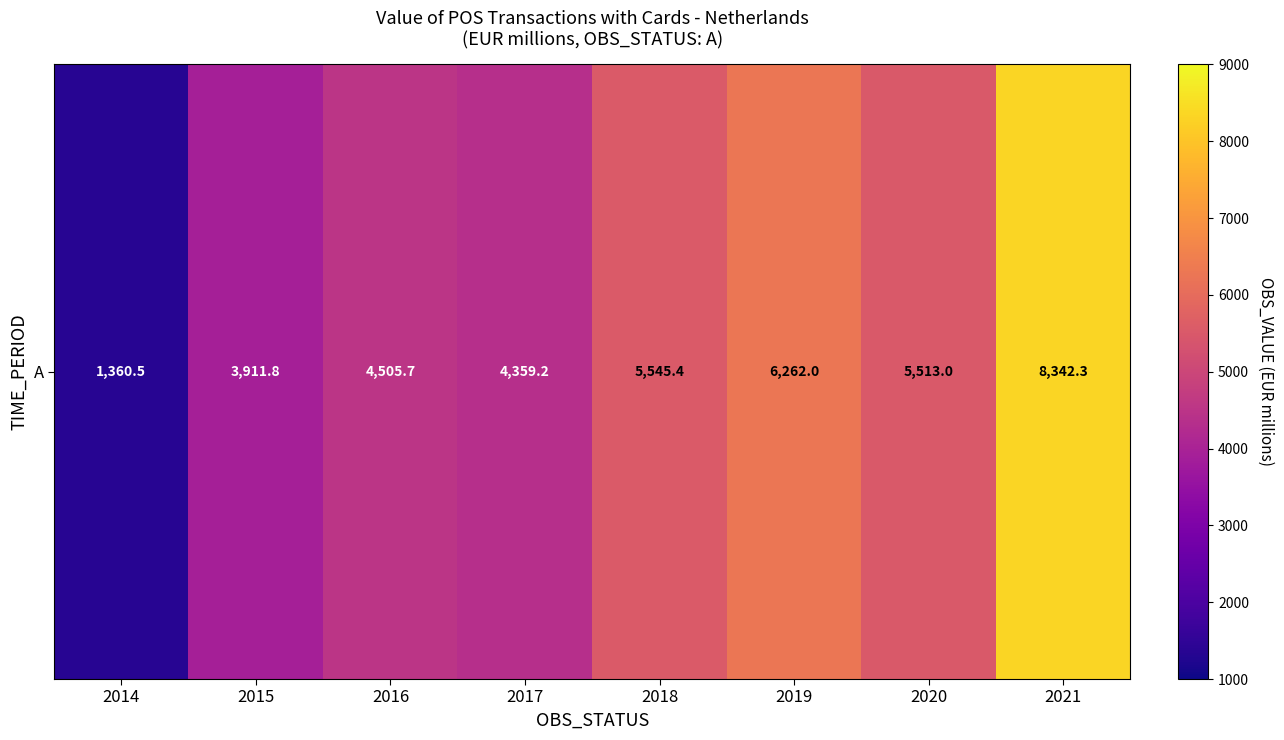

Reading left to right, what are all the values shown in this chart?

1360.5	3911.8	4505.7	4359.2	5545.4	6262.0	5513.0	8342.3